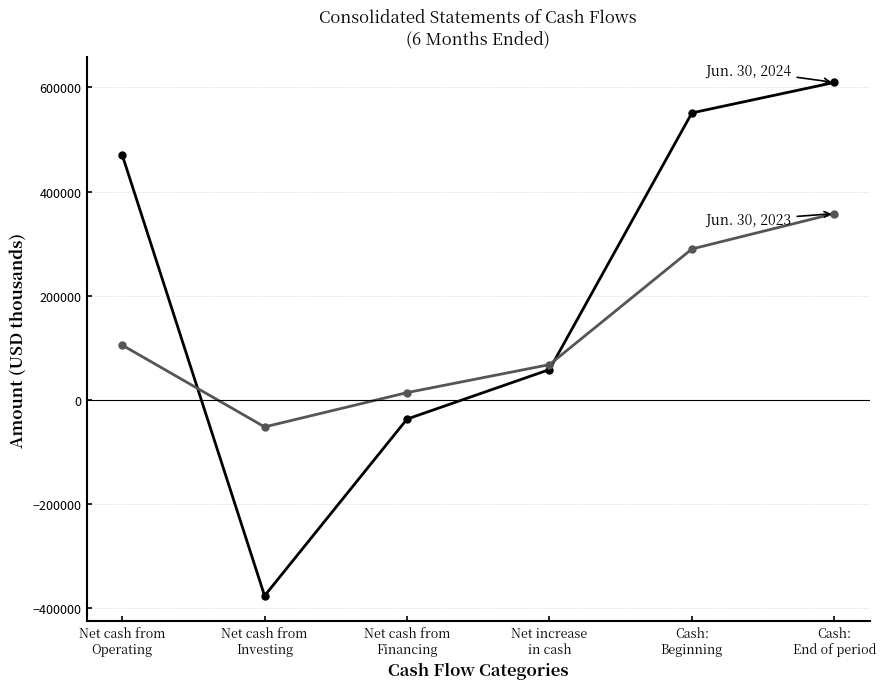

What is the maximum value shown in the chart?

609333